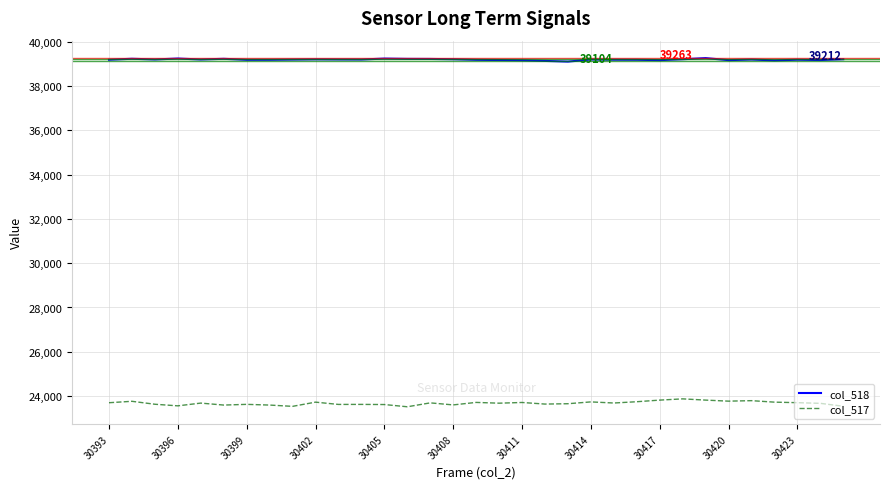

How many values in the col_517 series are below 23681?

16